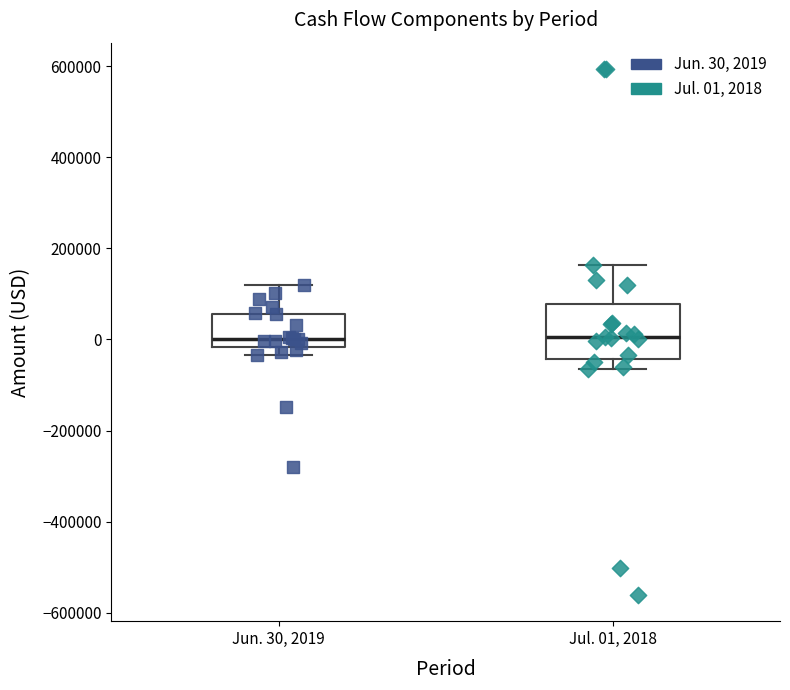

Comparing the boxes themselves (not the whiskers), which one is the tallest?

Jul. 01, 2018